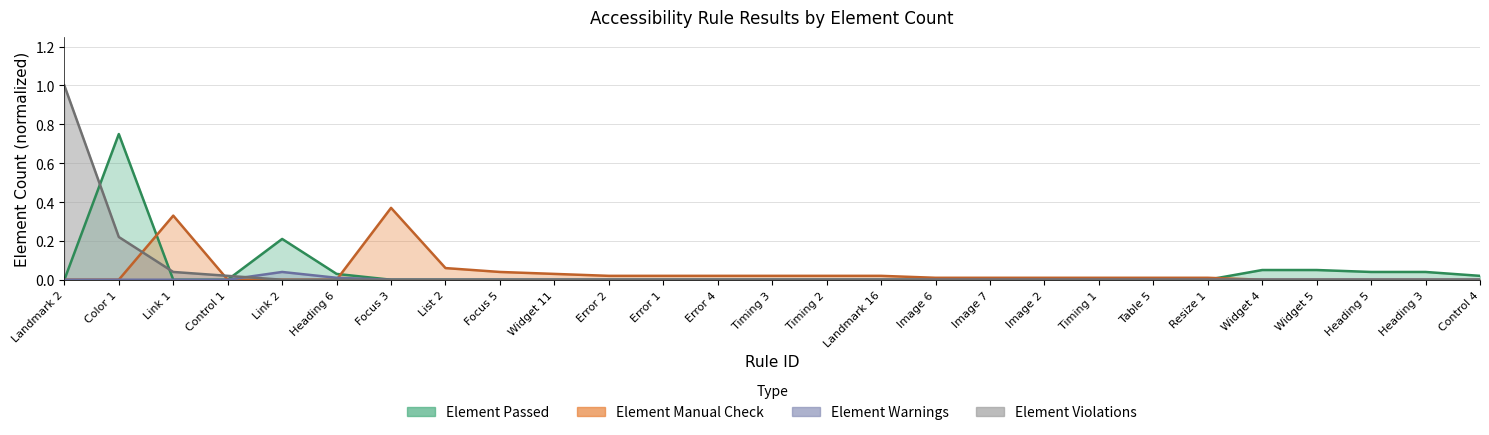

What position from the right is List 2?

20